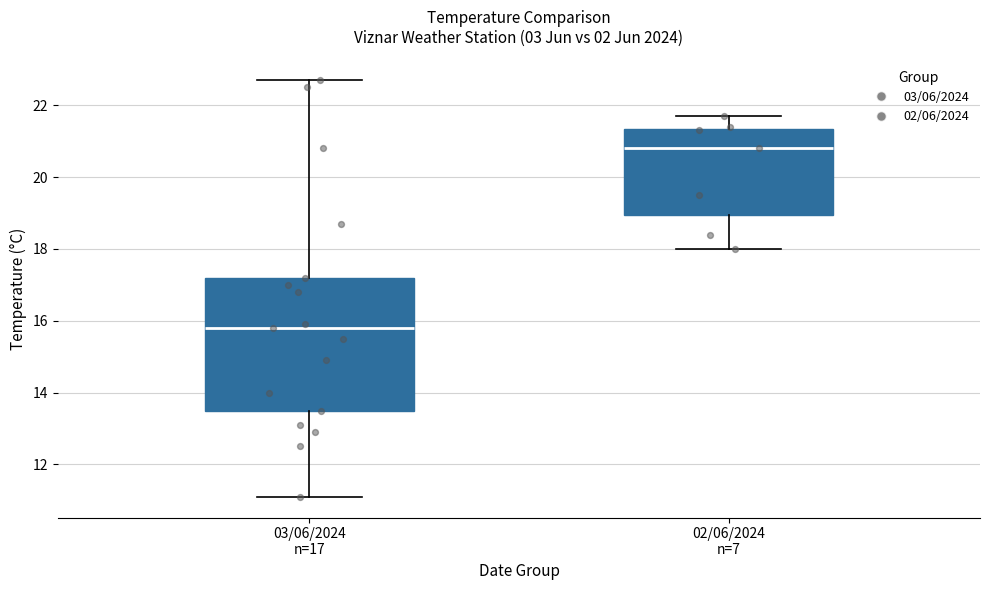

Reading left to right, transcribe this box plot: for each box, give where its median line is, the range the box spans, and where its two whiskers end, as read against the y-axis. The values are not printed on the chart, so give them approximately, as read against the axis.

03/06/2024 n=17: median 15.8, box 13.6 to 17.2, whiskers 11.2 to 22.8
02/06/2024 n=7: median 20.8, box 19.0 to 21.4, whiskers 18.0 to 21.8